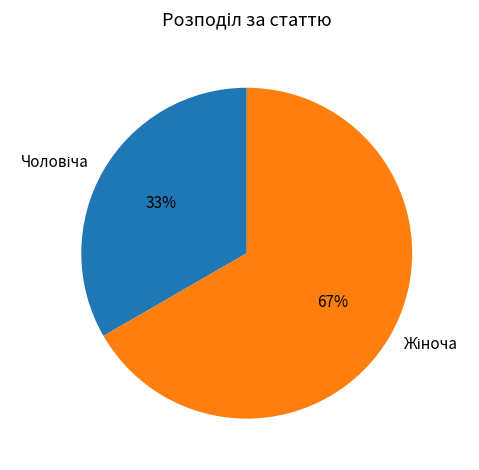

To the nearest percent, what is the average slice percentage?

50%